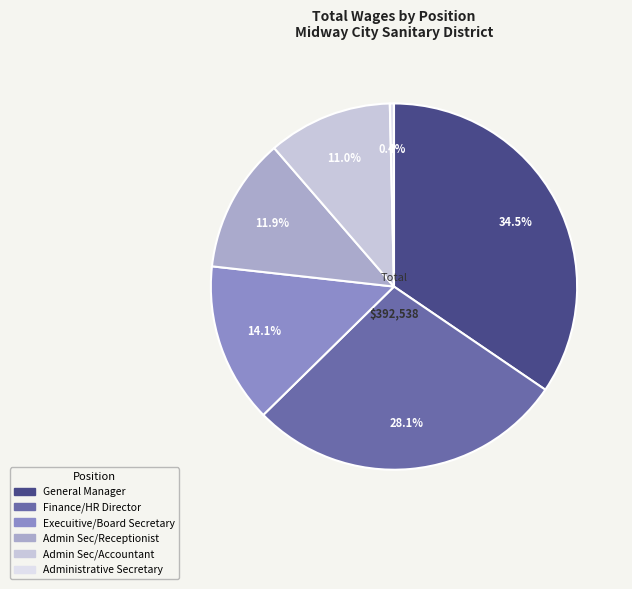

True or false: Admin Sec/Receptionist accounts for 12% of the total.

True